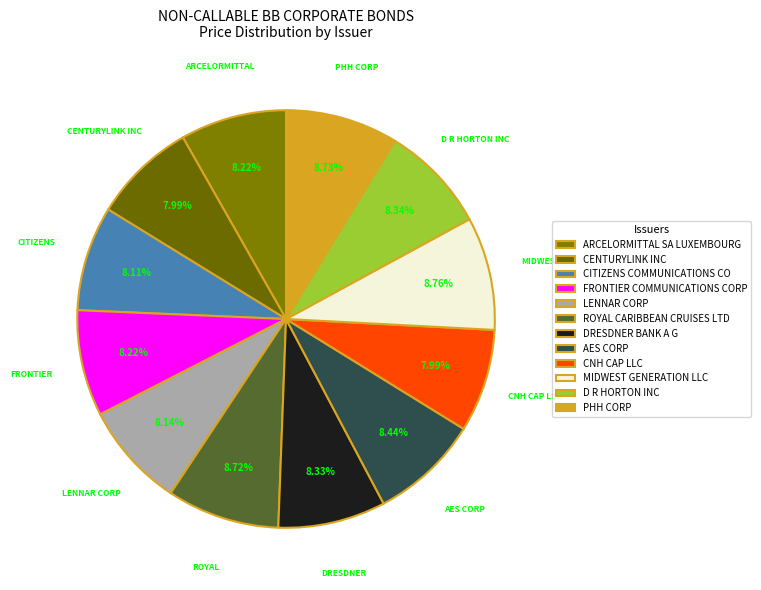

How many slices are in this pie chart?

12